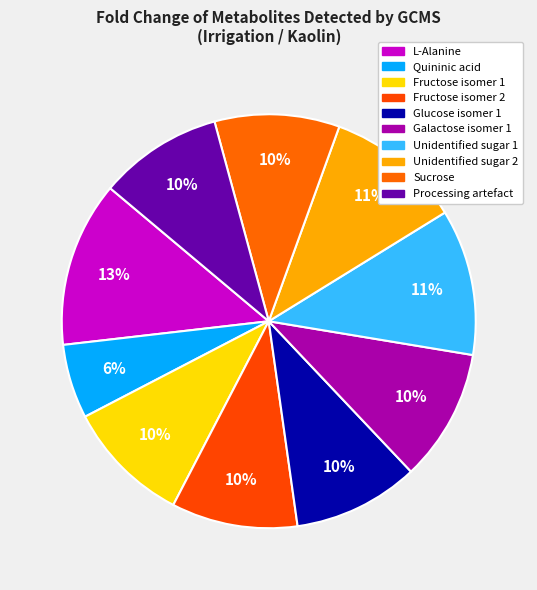

Is Unidentified sugar 2 the majority of the pie?

No